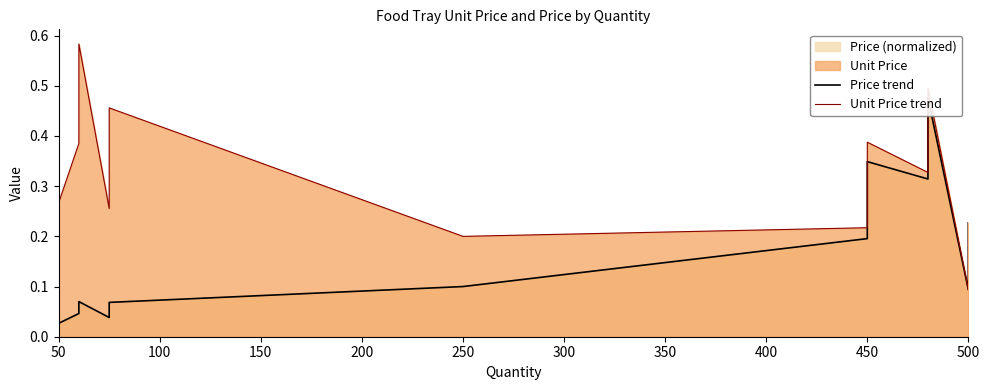

How many lines are shown in the chart?

2